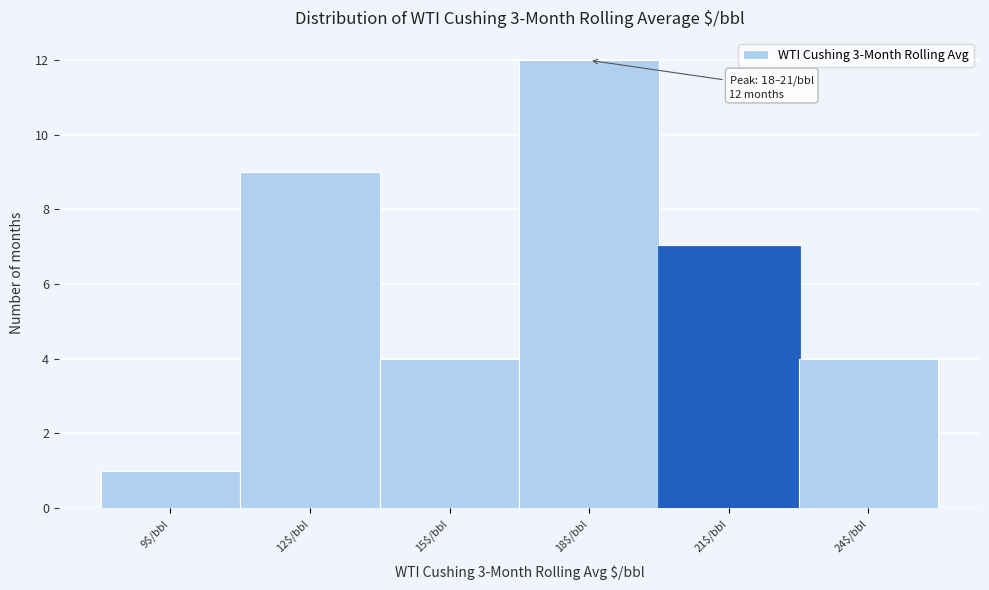

Reading left to right, extract all data points from this chart.

1	9	4	12	7	4